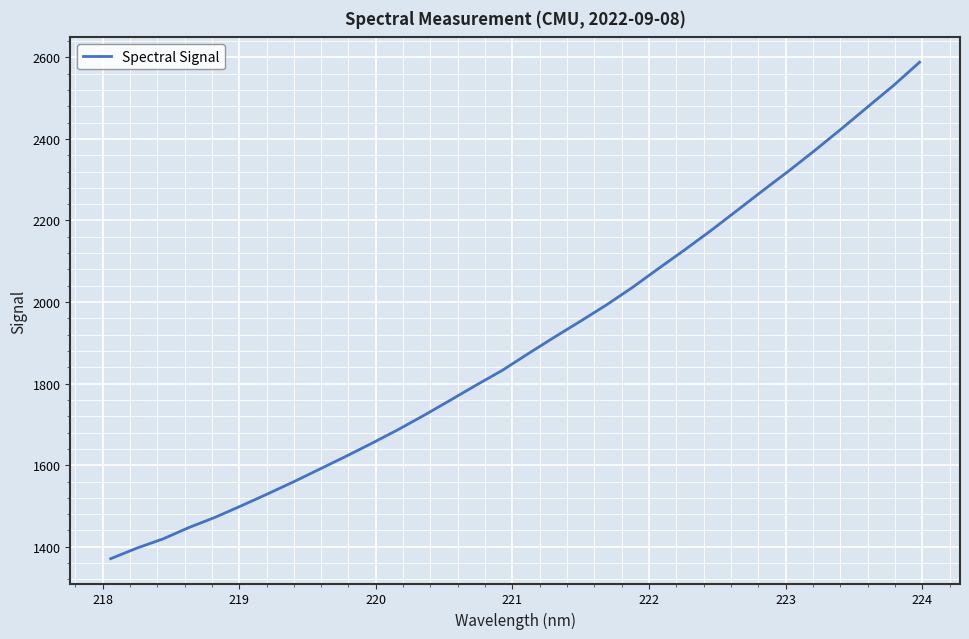

What is the maximum value shown in the chart?

2588.0